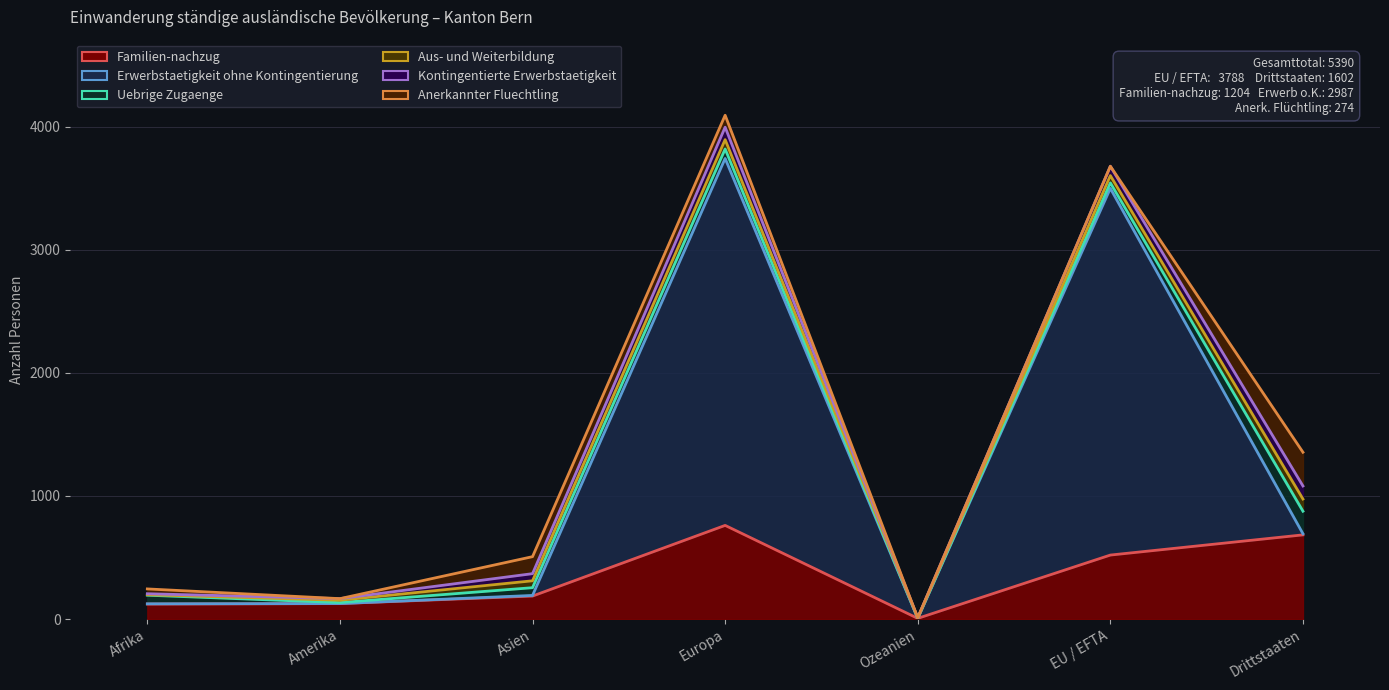

What is the sum of all Erwerbstaetigkeit ohne Kontingentierung values?

5974